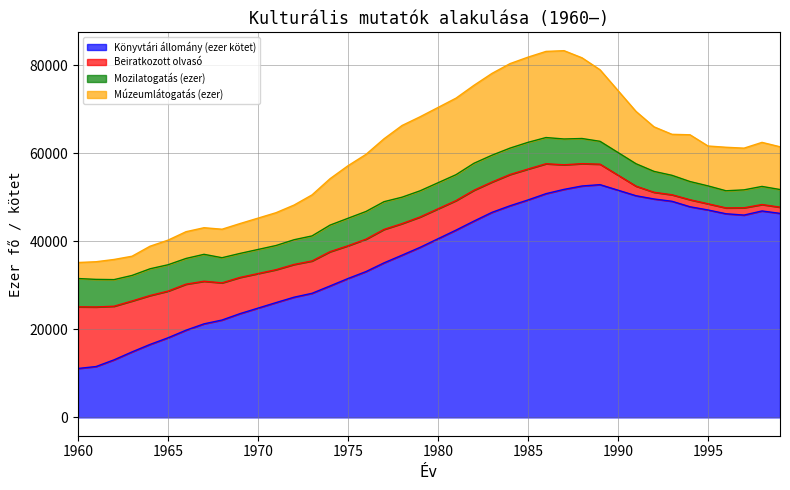

What is the maximum value for Könyvtári állomány (ezer kötet)?

52883.0